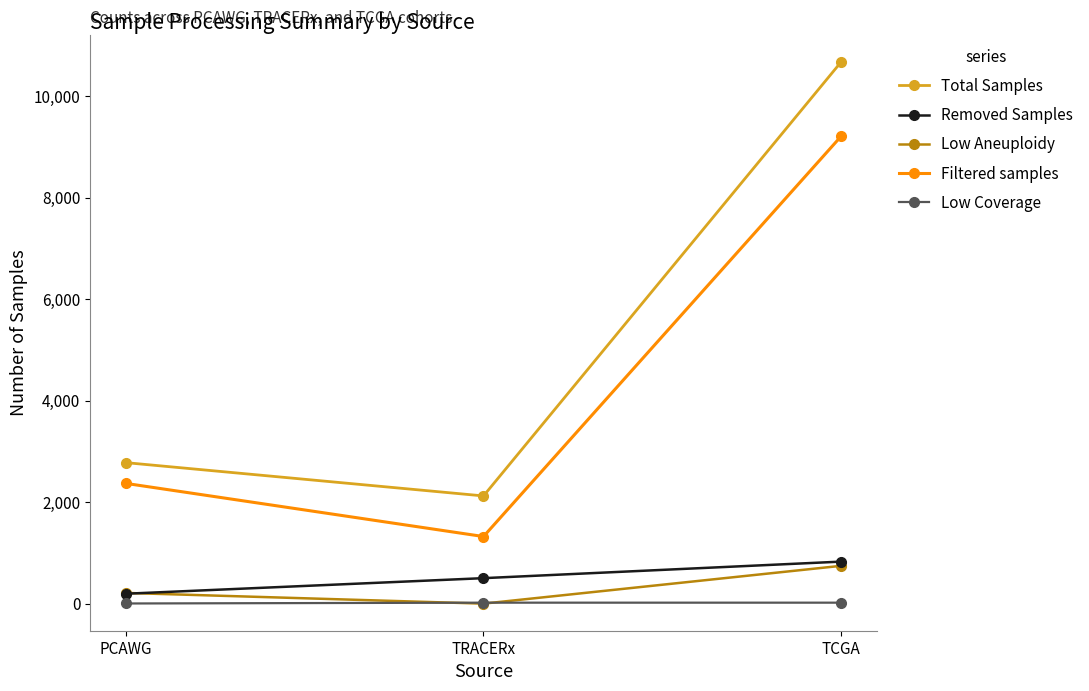

How many values in the Low Aneuploidy series are below 211?

1